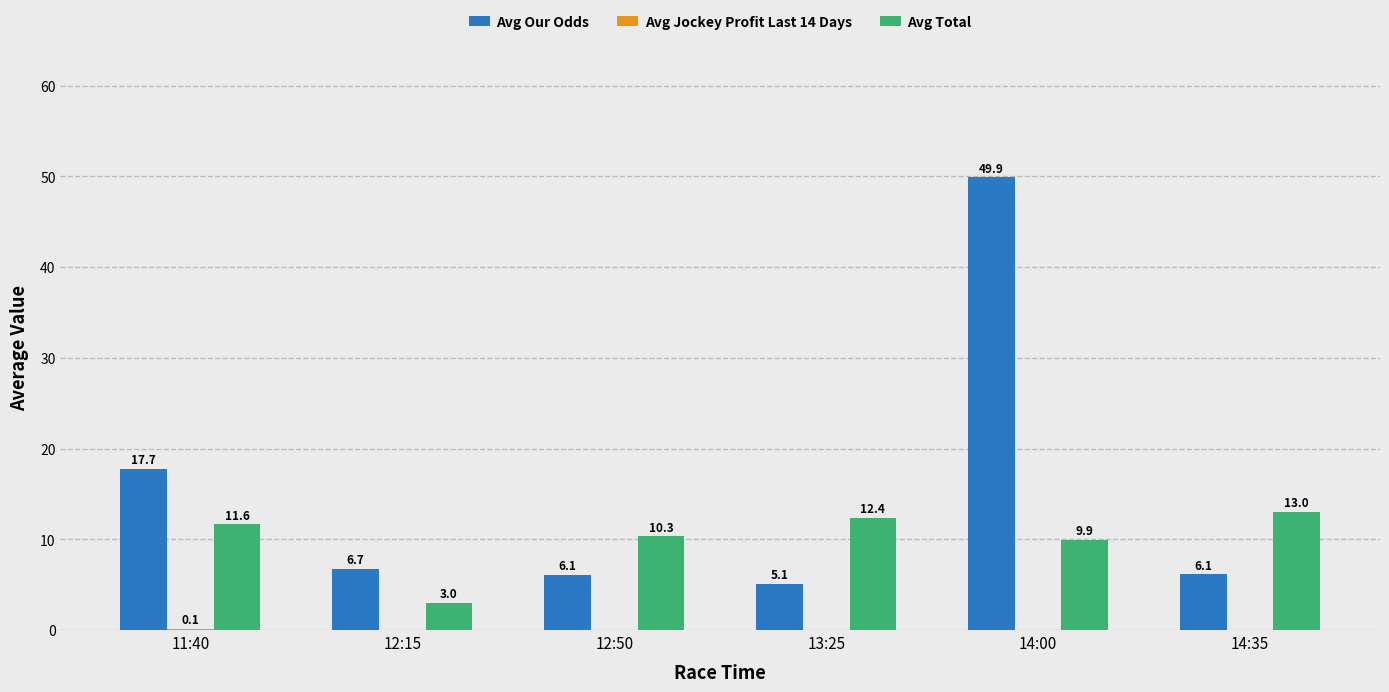

Between 11:40 and 14:00, which series saw the biggest shift?

Avg Our Odds